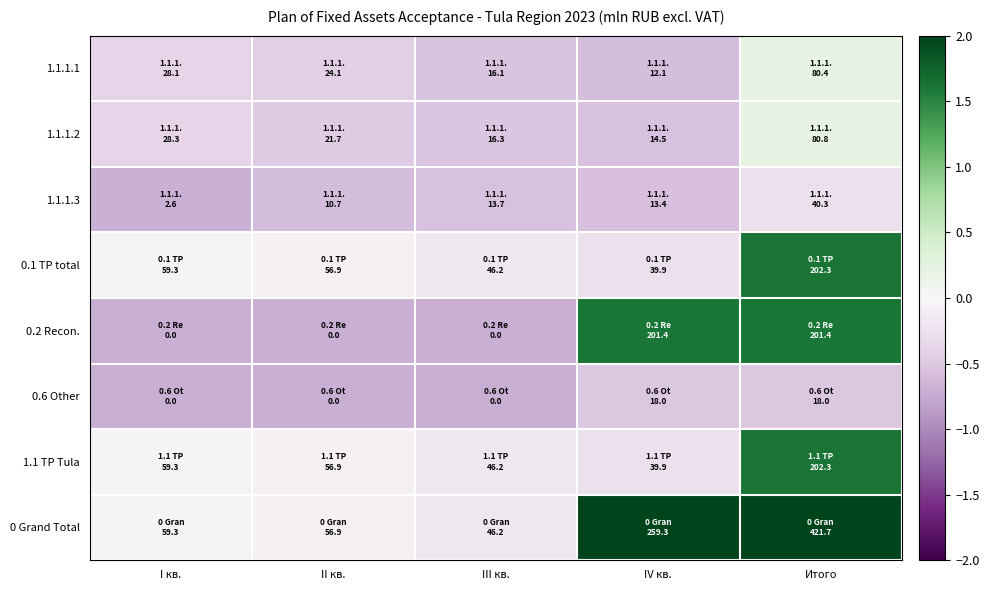

Reading right to left, what are all the values shown in this chart?

1.1.1.1: Итого=0.2	IV кв.=-0.6	III кв.=-0.5	II кв.=-0.4	I кв.=-0.4
1.1.1.2: Итого=0.2	IV кв.=-0.6	III кв.=-0.5	II кв.=-0.5	I кв.=-0.4
1.1.1.3: Итого=-0.3	IV кв.=-0.6	III кв.=-0.6	II кв.=-0.6	I кв.=-0.7
0.1 TP total: Итого=1.6	IV кв.=-0.3	III кв.=-0.2	II кв.=-0.1	I кв.=-0.0
0.2 Recon.: Итого=1.6	IV кв.=1.6	III кв.=-0.7	II кв.=-0.7	I кв.=-0.7
0.6 Other: Итого=-0.5	IV кв.=-0.5	III кв.=-0.7	II кв.=-0.7	I кв.=-0.7
1.1 TP Tula: Итого=1.6	IV кв.=-0.3	III кв.=-0.2	II кв.=-0.1	I кв.=-0.0
0 Grand Total: Итого=4.1	IV кв.=2.3	III кв.=-0.2	II кв.=-0.1	I кв.=-0.0